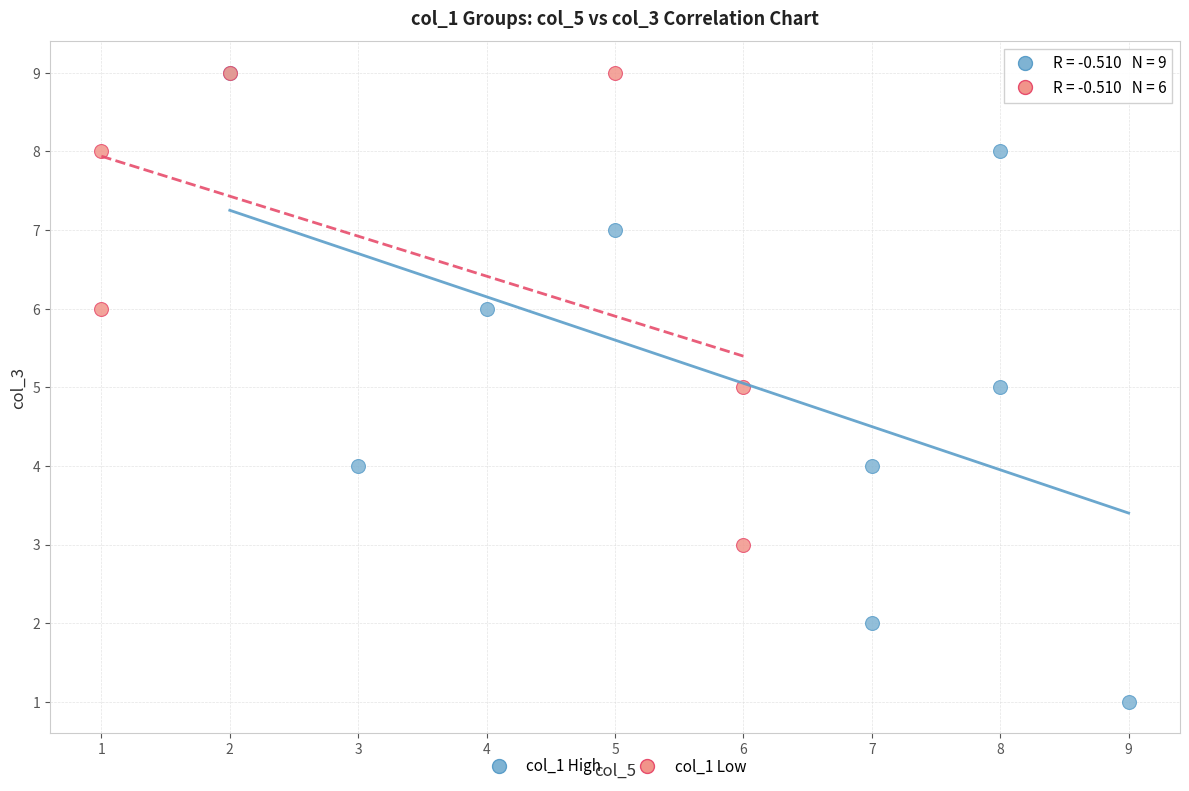

Which series reaches the minimum Y coordinate?

col_1 High